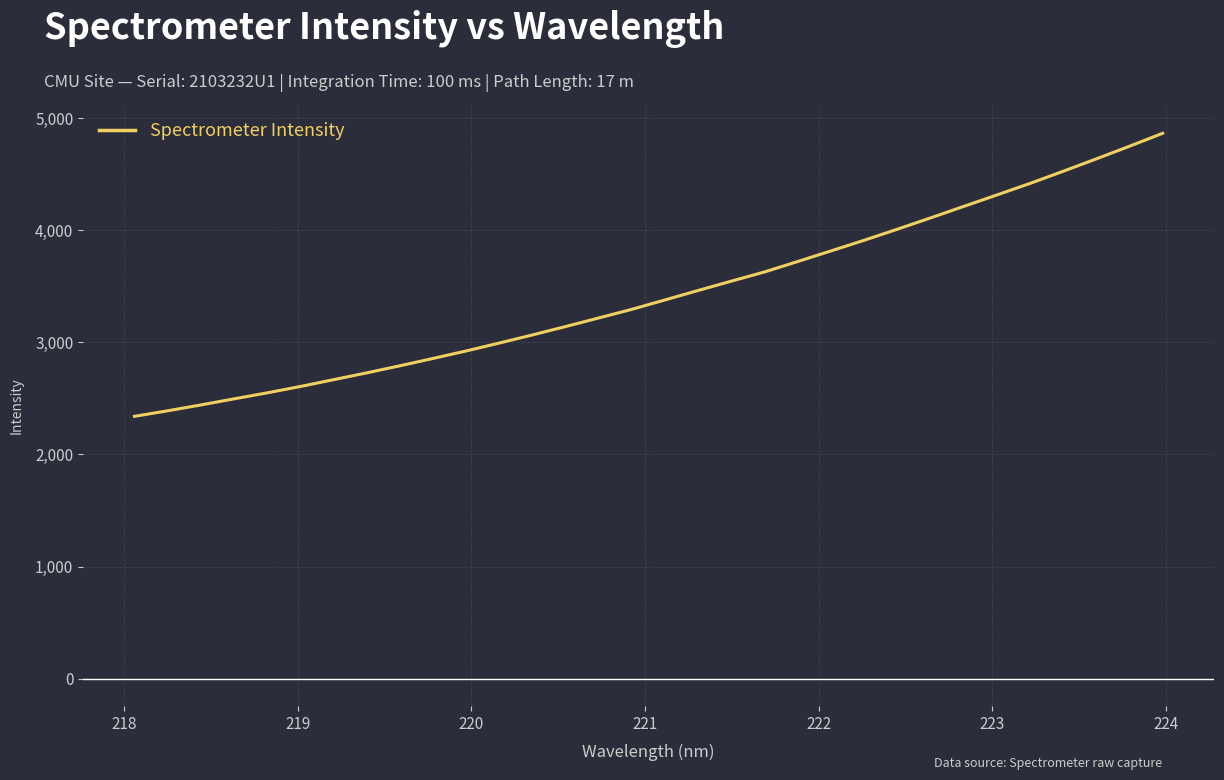

What is the difference between the maximum and minimum values?

2524.0